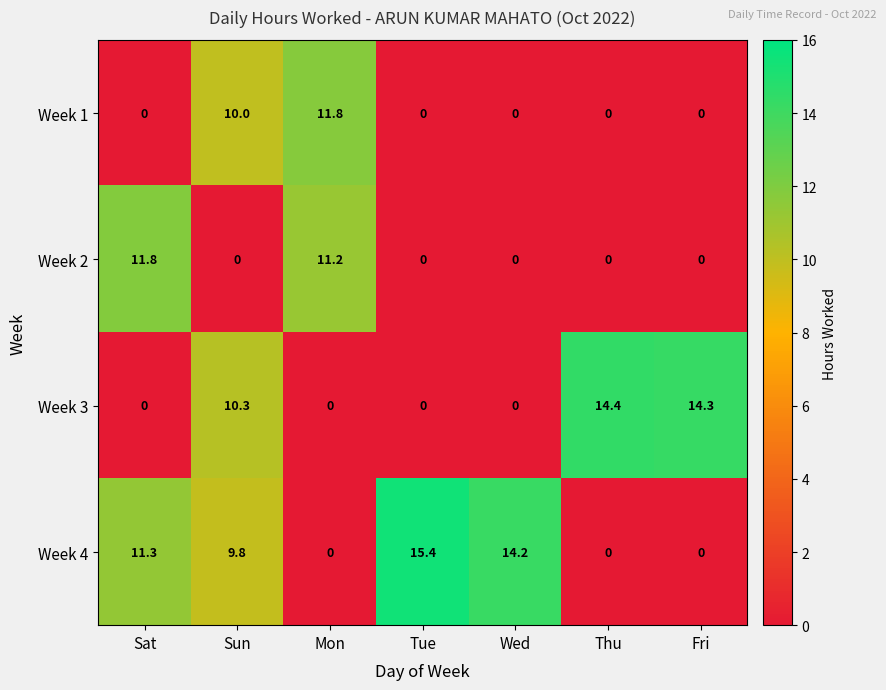

How many distinct data groups are displayed?

4